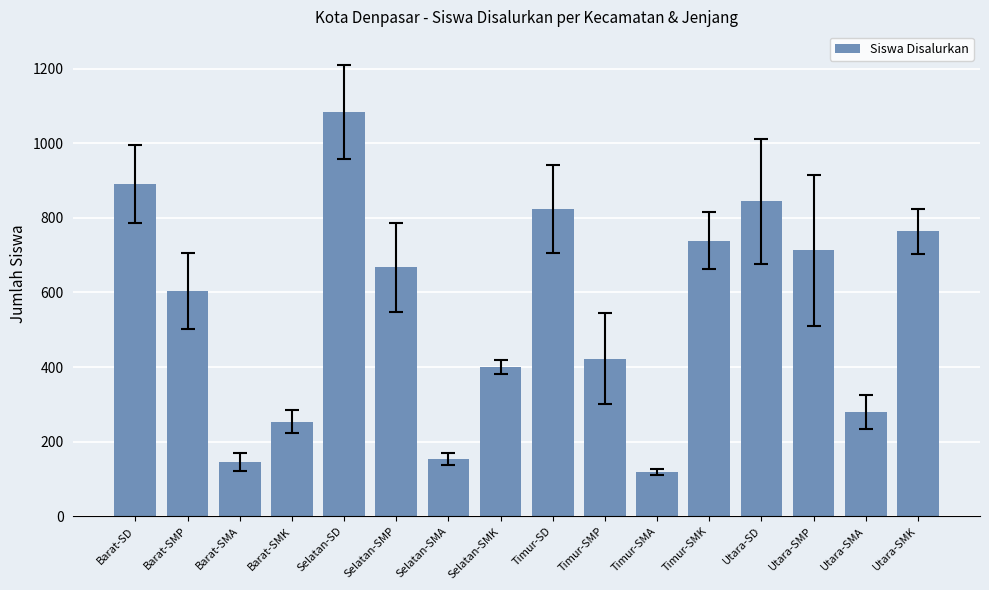

How many bars are there in total?

16